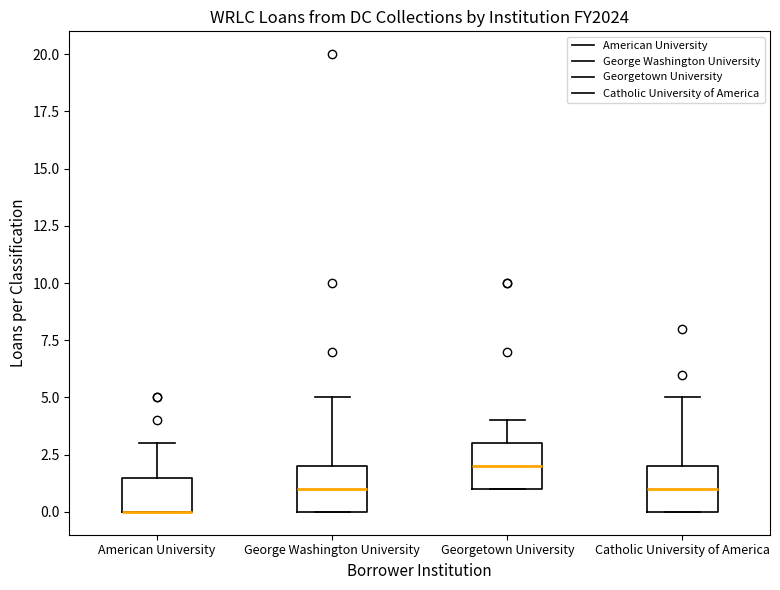

Reading left to right, transcribe this box plot: for each box, give where its median line is, the range the box spans, and where its two whiskers end, as read against the y-axis. The values are not printed on the chart, so give them approximately, as read against the axis.

American University: median 0.0 (drawn on the box's lower edge), box 0.0 to 1.5, whiskers 0.0 to 3.0
George Washington University: median 1.0, box 0.0 to 2.0, whiskers 0.0 to 5.0
Georgetown University: median 2.0, box 1.0 to 3.0, whiskers 1.0 to 4.0
Catholic University of America: median 1.0, box 0.0 to 2.0, whiskers 0.0 to 5.0